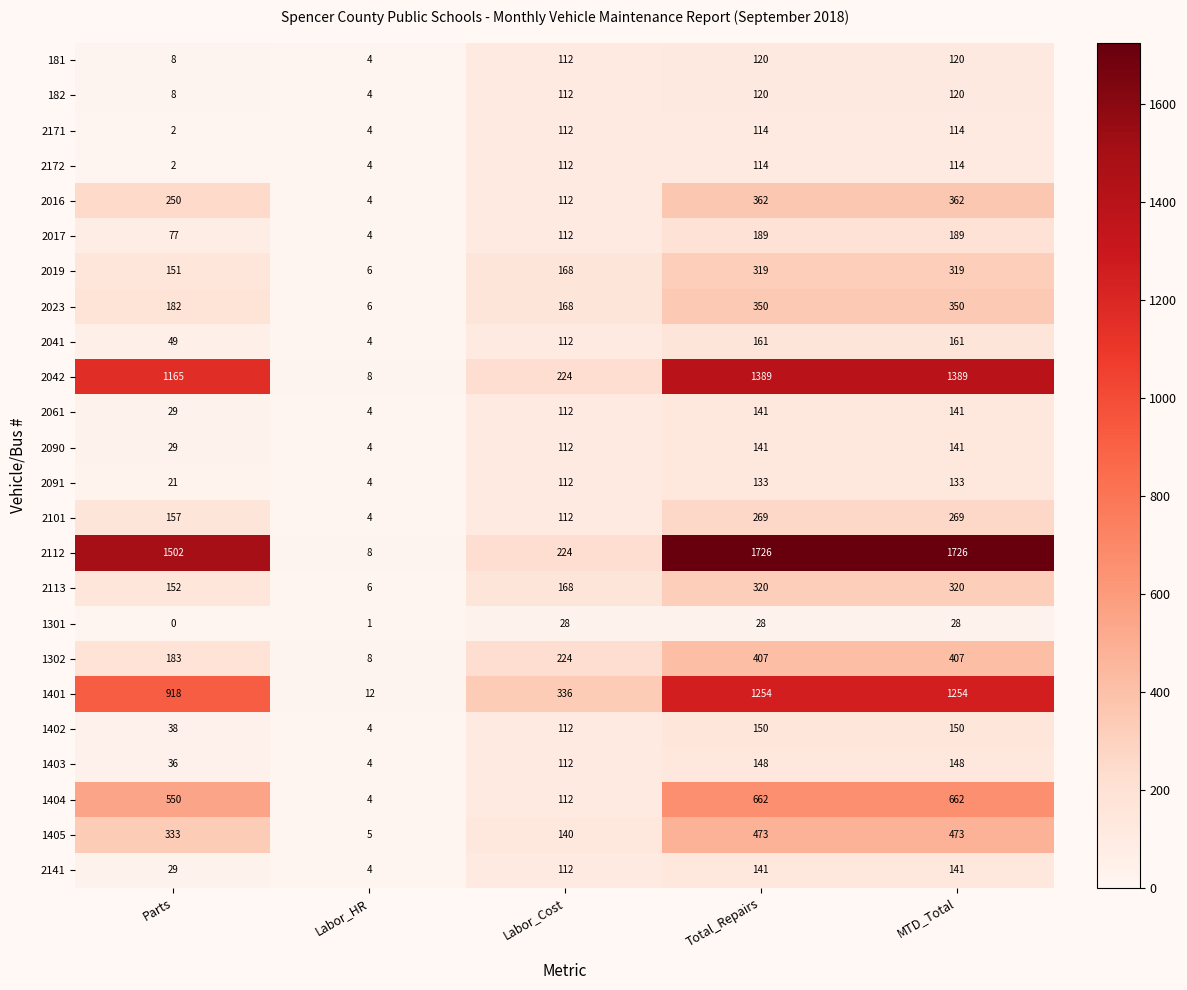

What is the difference between the maximum and minimum values in the 1302 series?

399